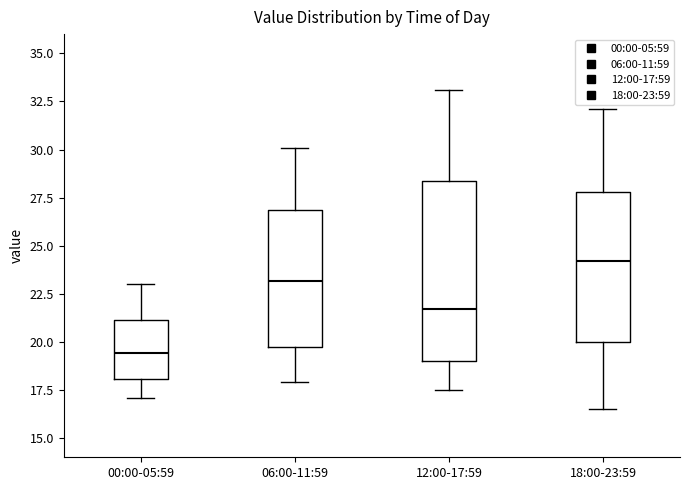

Reading left to right, read every box against the y-axis: the position of its median line, the range the box covers, and the ends of its whiskers. The values are not printed on the chart, so give them approximately, as read against the axis.

00:00-05:59: median 19.5, box 18.0 to 21.0, whiskers 17.0 to 23.0
06:00-11:59: median 23.0, box 19.5 to 27.0, whiskers 18.0 to 30.0
12:00-17:59: median 21.5, box 19.0 to 28.5, whiskers 17.5 to 33.0
18:00-23:59: median 24.0, box 20.0 to 28.0, whiskers 16.5 to 32.0